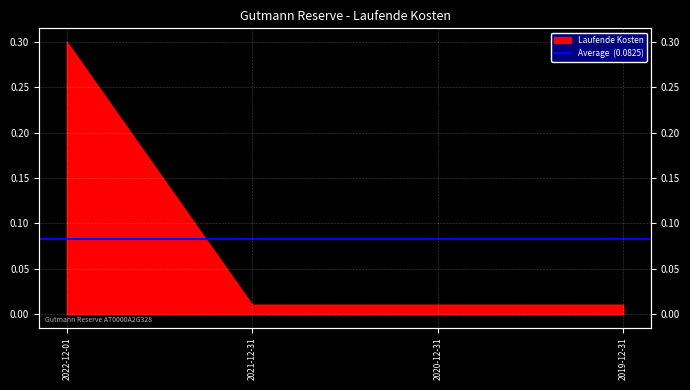

Is it true that the value at 2020-12-31 is 0.0?

False